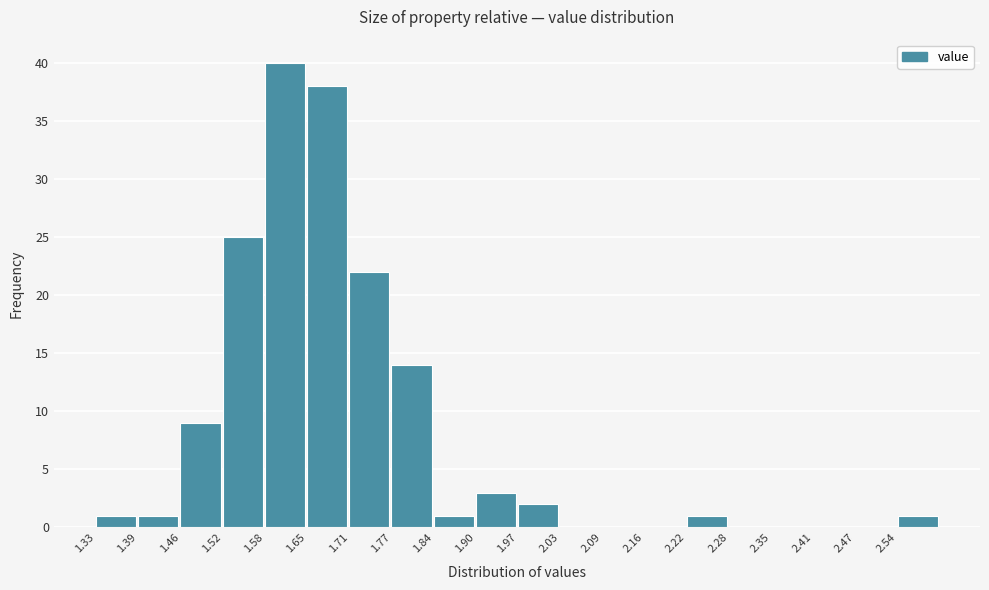

Which range on the x-axis has the tallest bar?

1.58 to 1.65